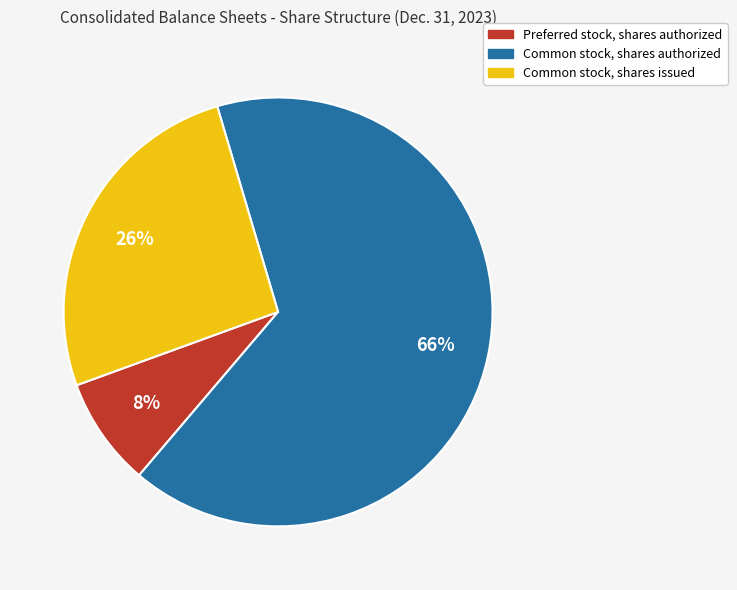

Combined, do Common stock, shares authorized and Common stock, shares issued account for over 50%?

Yes